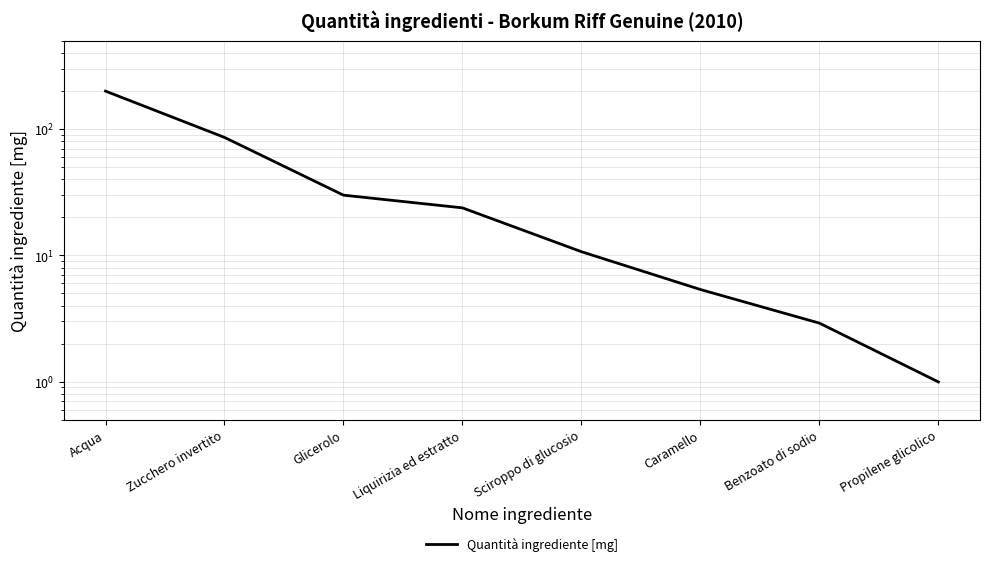

How many lines are shown in the chart?

1